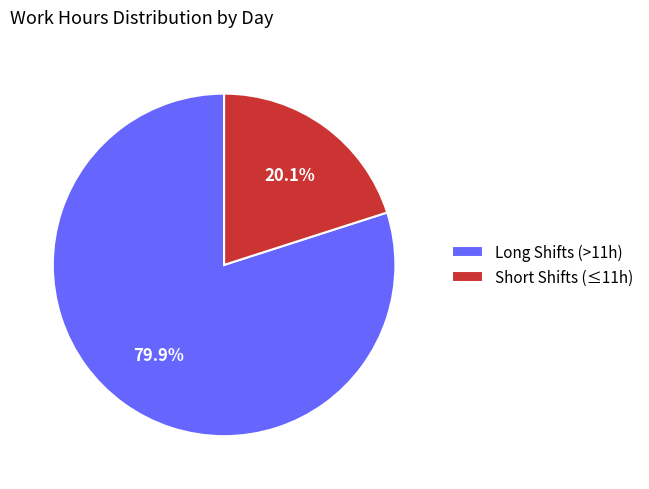

Does Short Shifts (≤11h) account for over 50% of the chart?

No